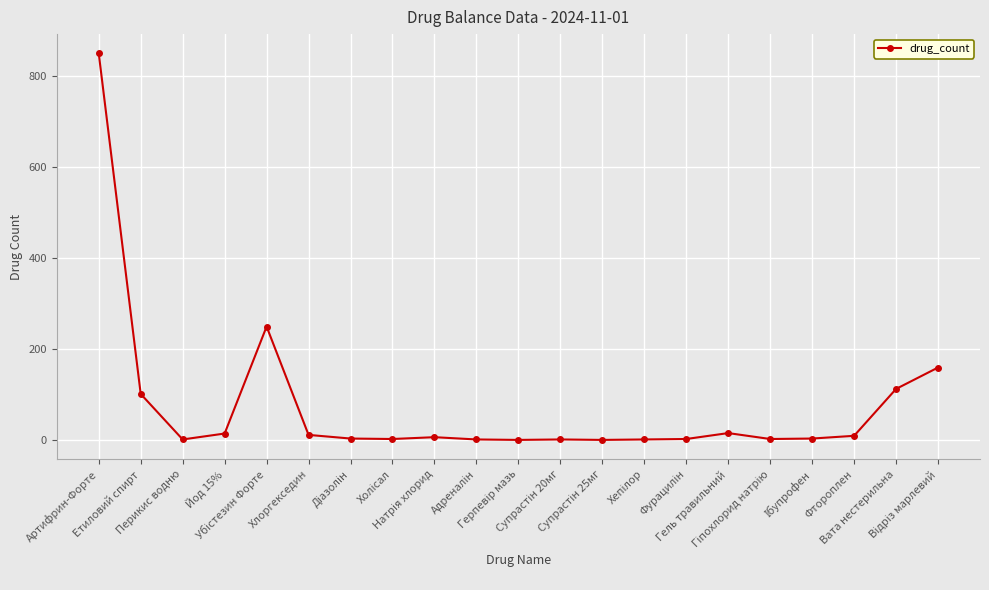

What is the sum of all values?

1562